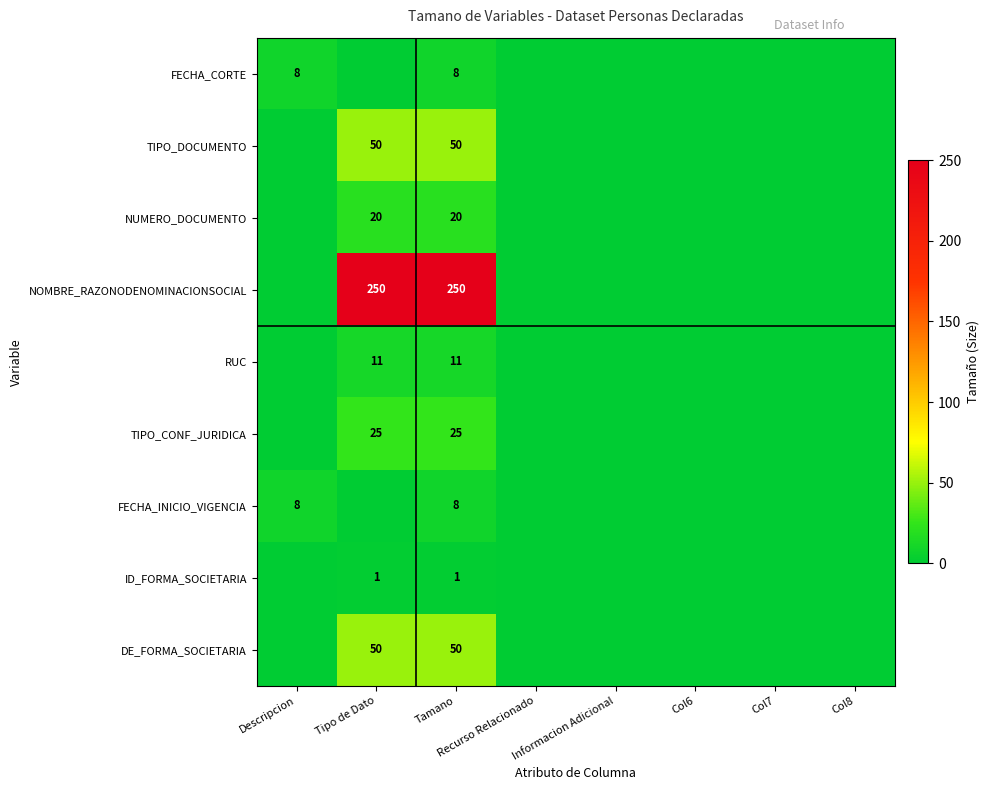

The NUMERO_DOCUMENTO series shows 20 at Tamano. True or false?

True